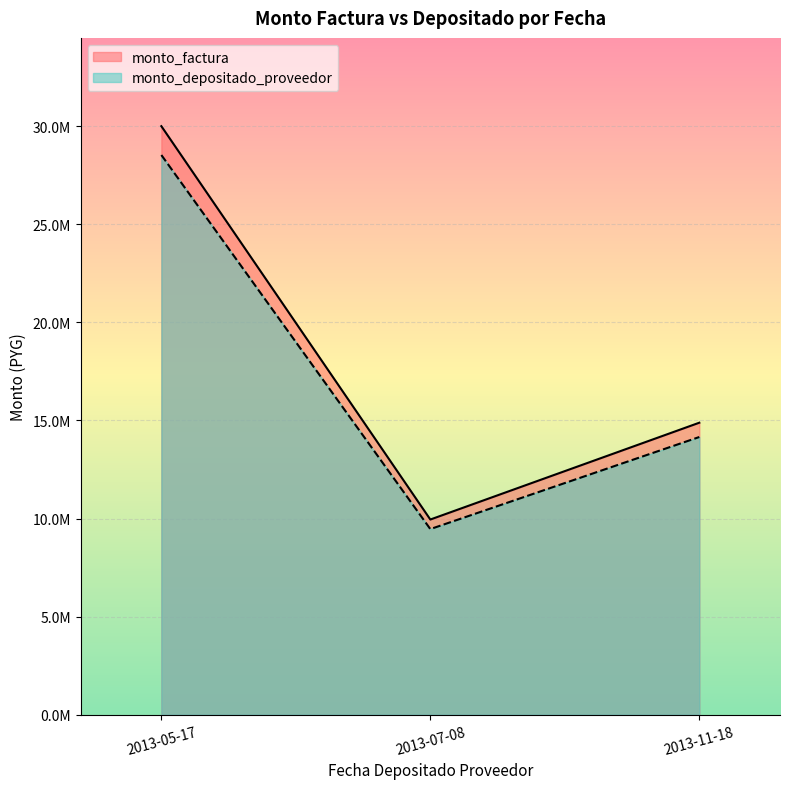

At which label does monto_factura first exceed 14885000?

2013-05-17